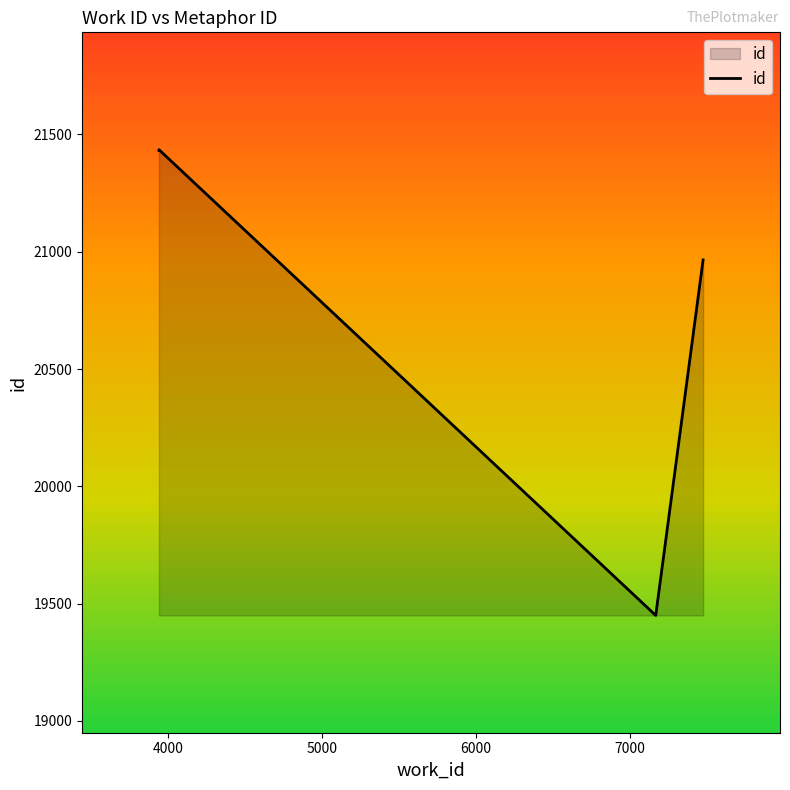

What is the difference between the maximum and second lowest values?

470